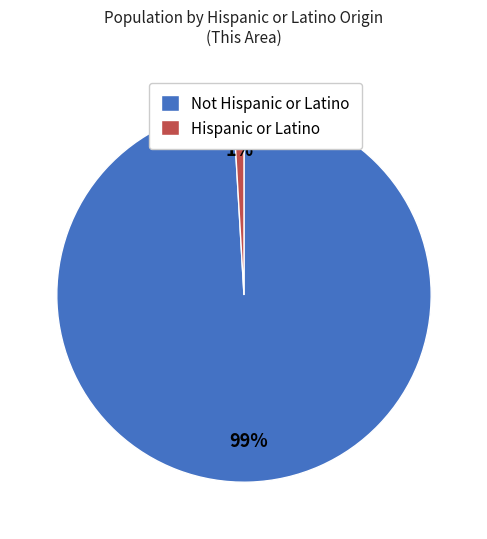

How many slices are in this pie chart?

2